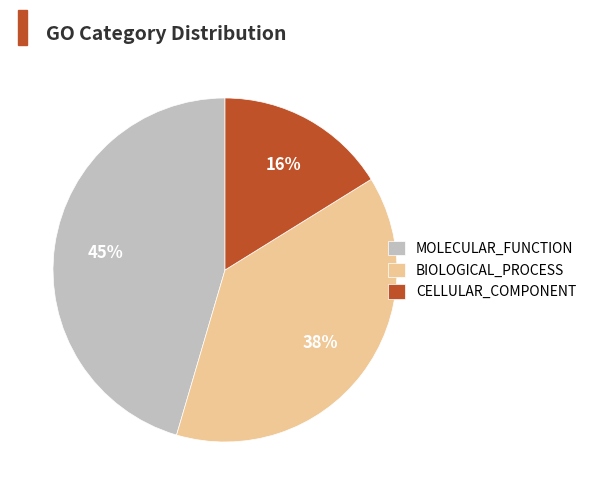

True or false: CELLULAR_COMPONENT accounts for 4% of the total.

False